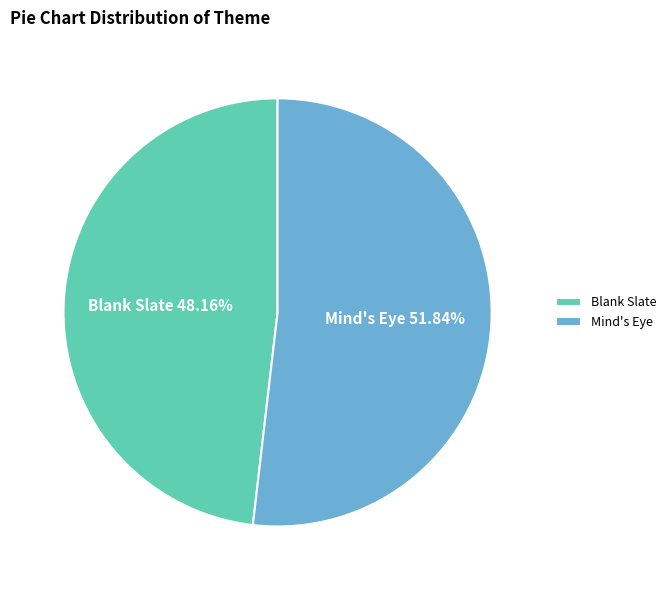

To the nearest percent, what is the difference between the Mind's Eye and Blank Slate slice percentages?

4%